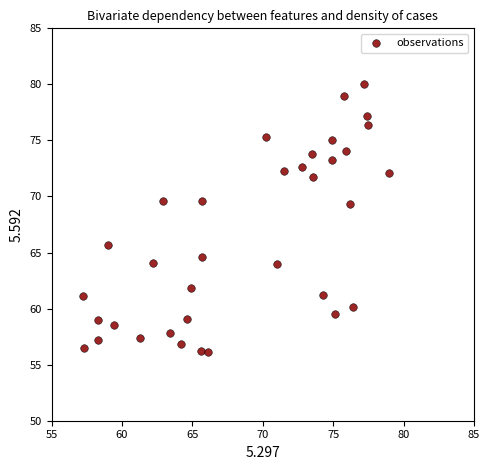

What is the range of Y values (max minus min)?

23.9